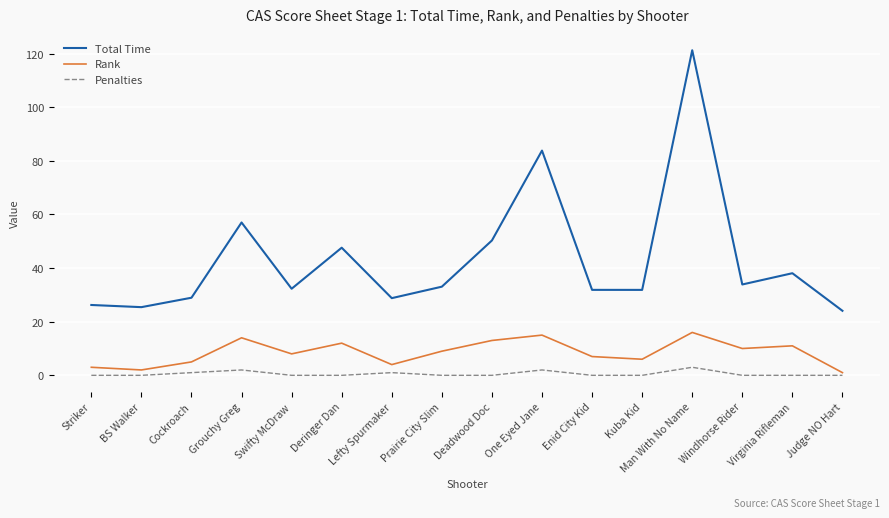

What is the average value of the Rank series?

8.5